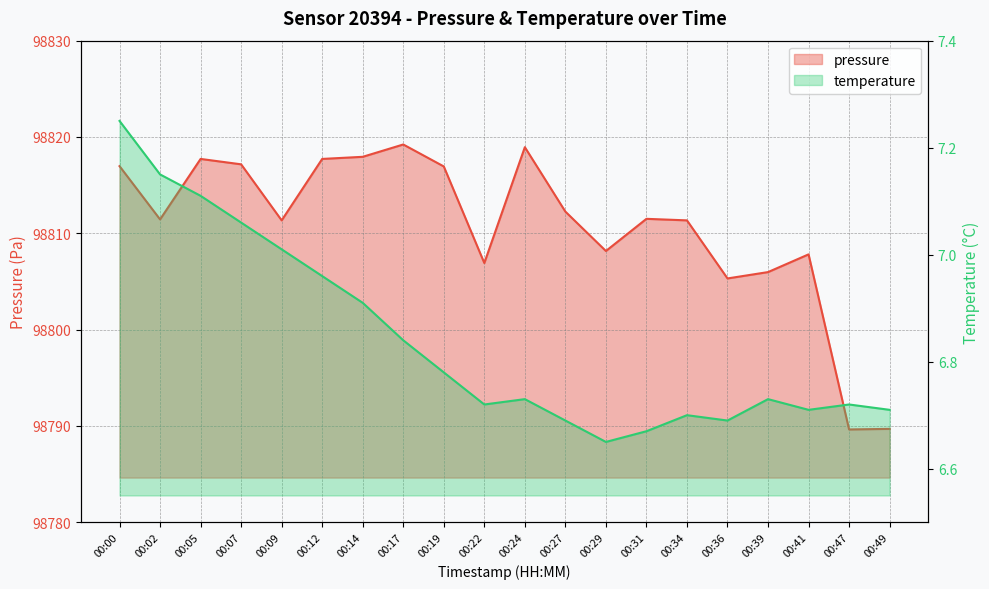

Reading right to left, what are all the values shown in this chart?

pressure: 00:49=98789.7	00:47=98789.6	00:41=98807.8	00:39=98806.0	00:36=98805.3	00:34=98811.3	00:31=98811.5	00:29=98808.2	00:27=98812.2	00:24=98818.9	00:22=98806.9	00:19=98816.9	00:17=98819.2	00:14=98817.9	00:12=98817.7	00:09=98811.3	00:07=98817.2	00:05=98817.7	00:02=98811.4	00:00=98817.0
temperature: 00:49=6.7	00:47=6.7	00:41=6.7	00:39=6.7	00:36=6.7	00:34=6.7	00:31=6.7	00:29=6.7	00:27=6.7	00:24=6.7	00:22=6.7	00:19=6.8	00:17=6.8	00:14=6.9	00:12=7.0	00:09=7.0	00:07=7.1	00:05=7.1	00:02=7.2	00:00=7.2